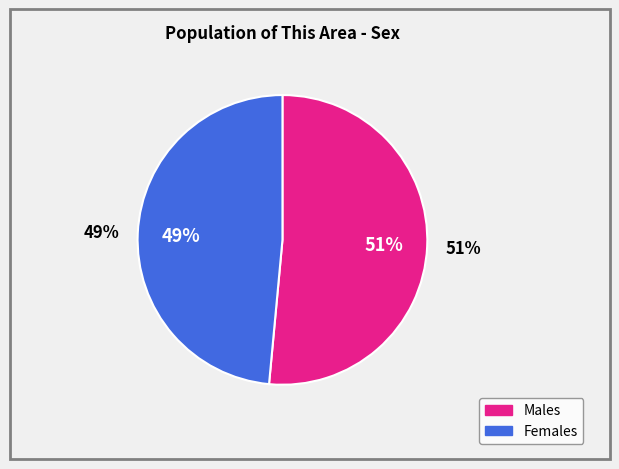

How many segments does this pie chart have?

2